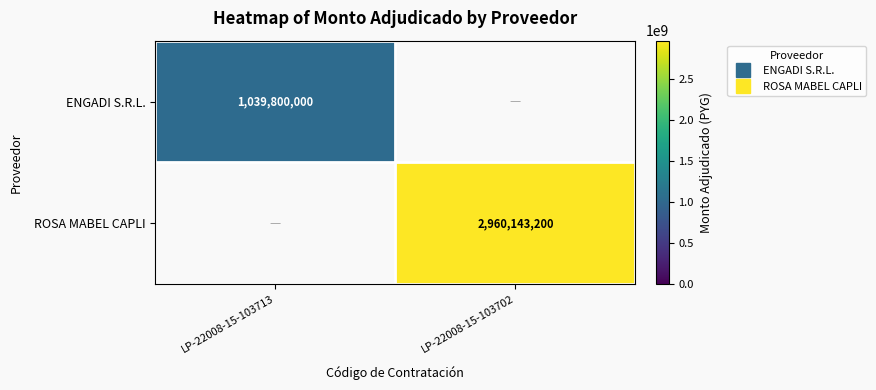

The value of ENGADI S.R.L. at LP-22008-15-103702 is 0. True or false?

True